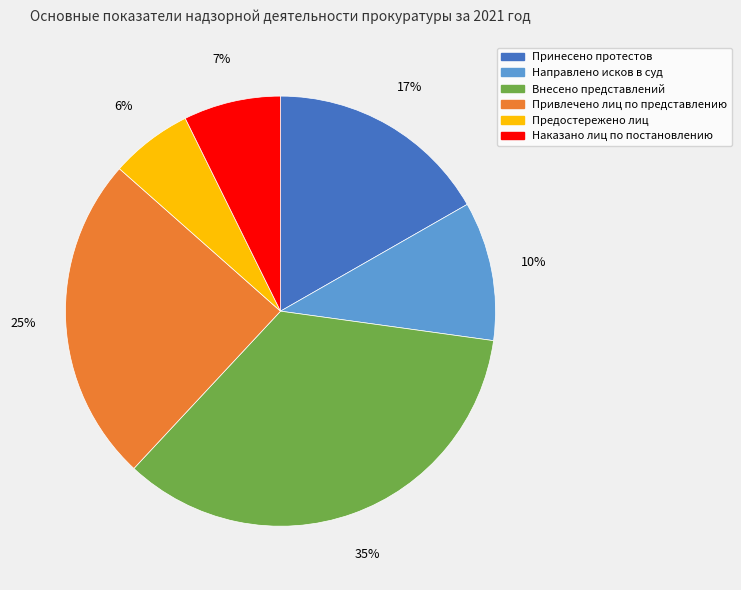

To the nearest percent, what is the difference between the largest and smallest slice percentages?

29%